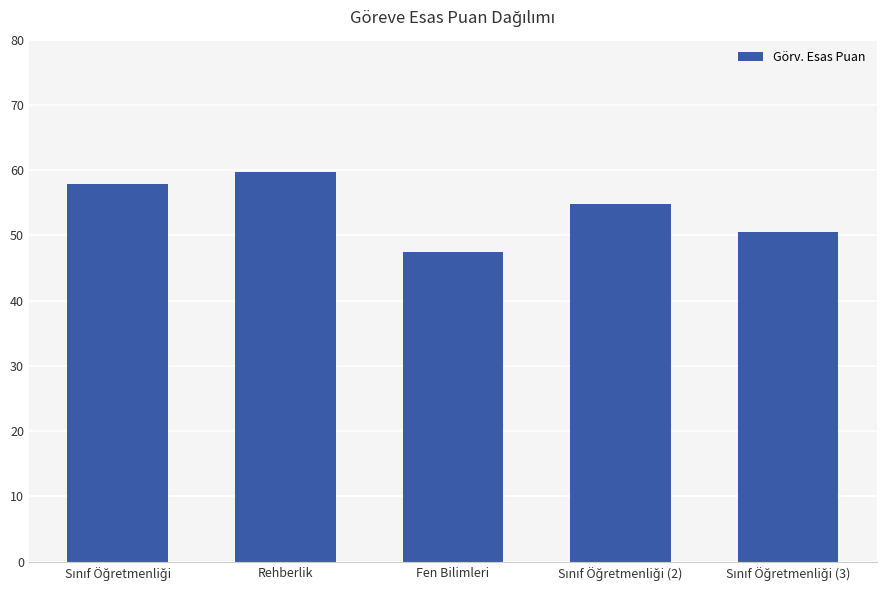

What is the difference between the second highest and minimum values?

10.5